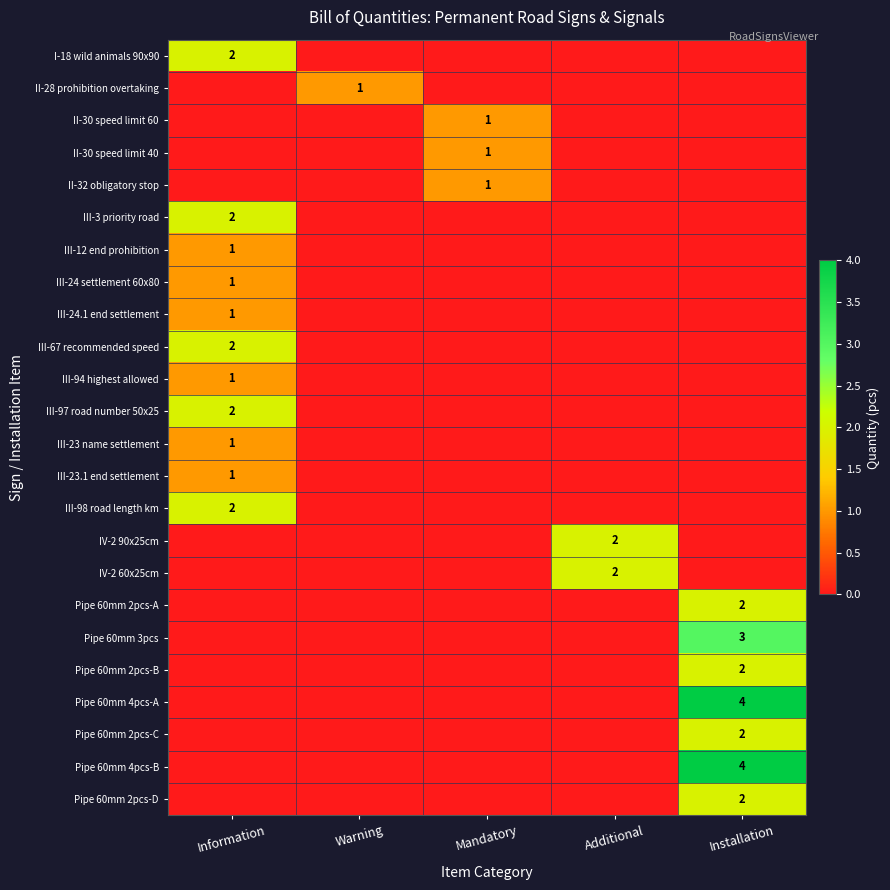

The Pipe 60mm 2pcs-C series shows 3 at Installation. True or false?

False